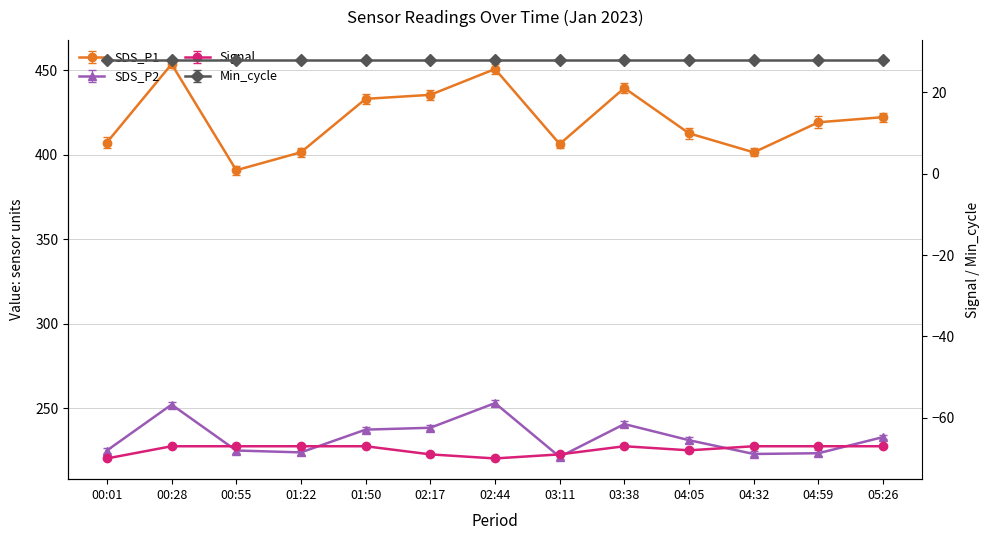

True or false: SDS_P1 and Signal intersect in this chart.

False